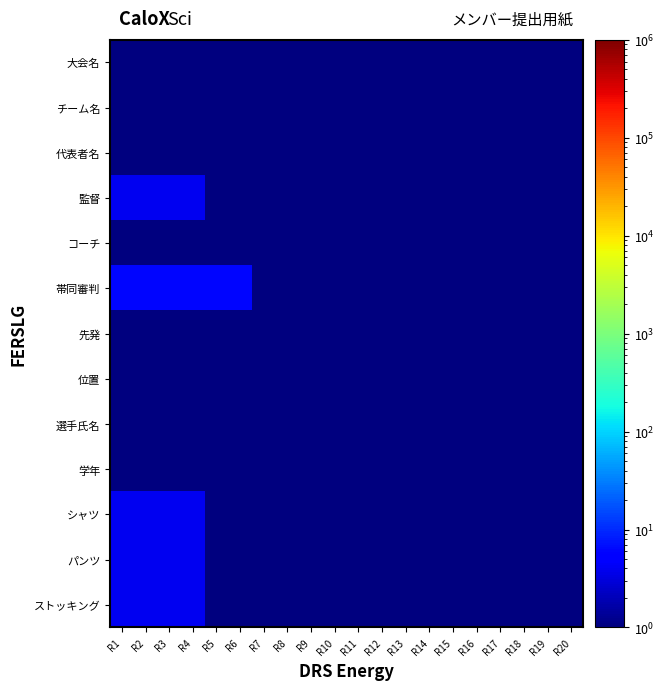

Which series has the widest spread of values?

帯同審判